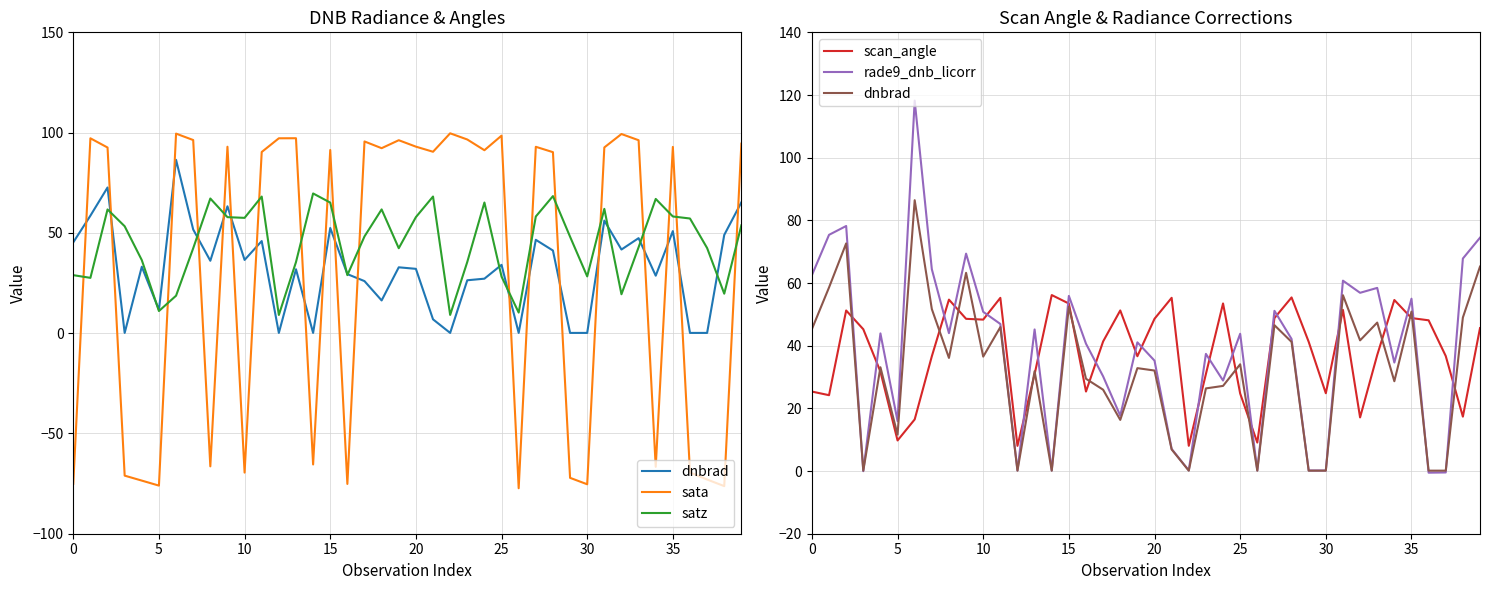

What are all the series names shown in the legend?

dnbrad, sata, satz, scan_angle, rade9_dnb_licorr